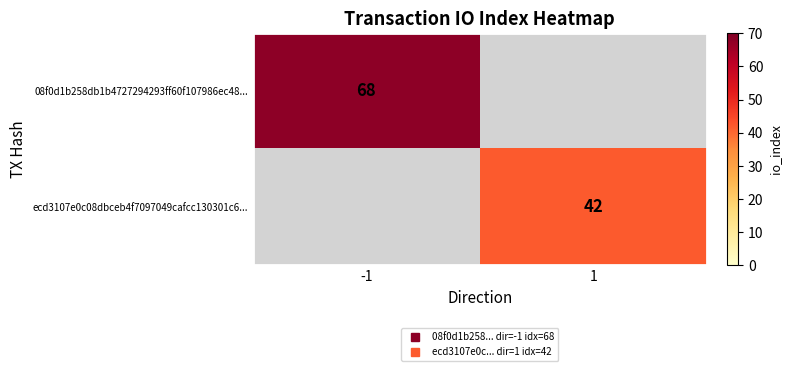

Which label corresponds to the smallest value in the chart?

1